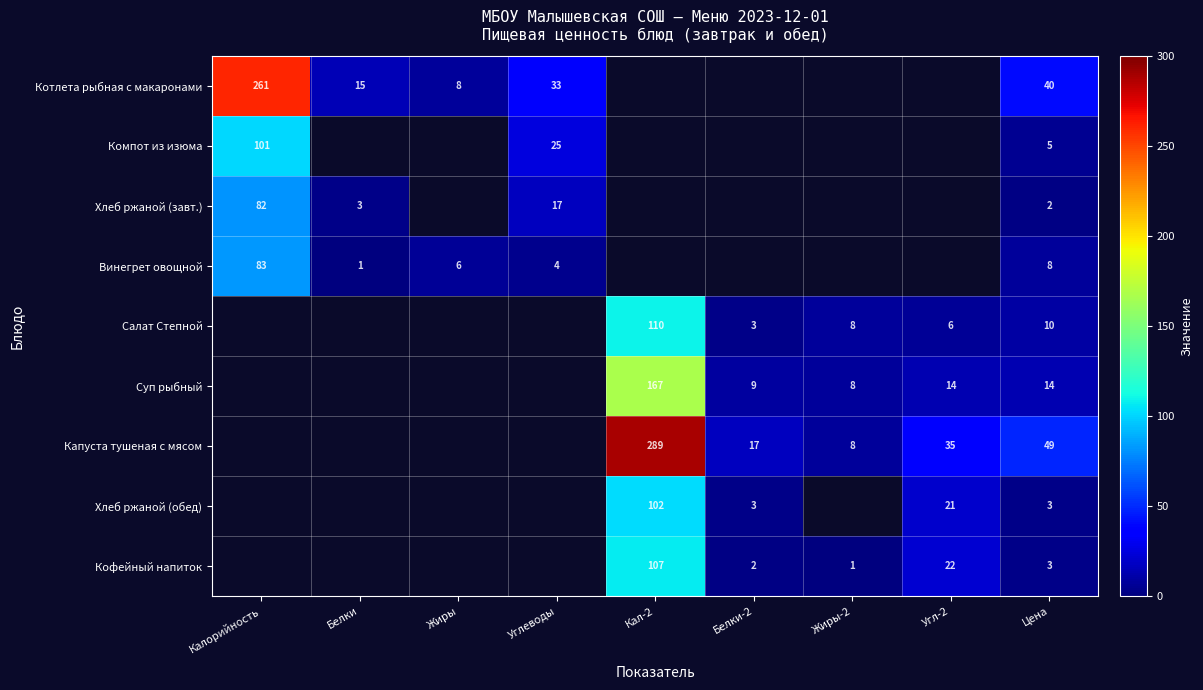

Which has a higher value, Белки-2 or Кал-2?

Кал-2